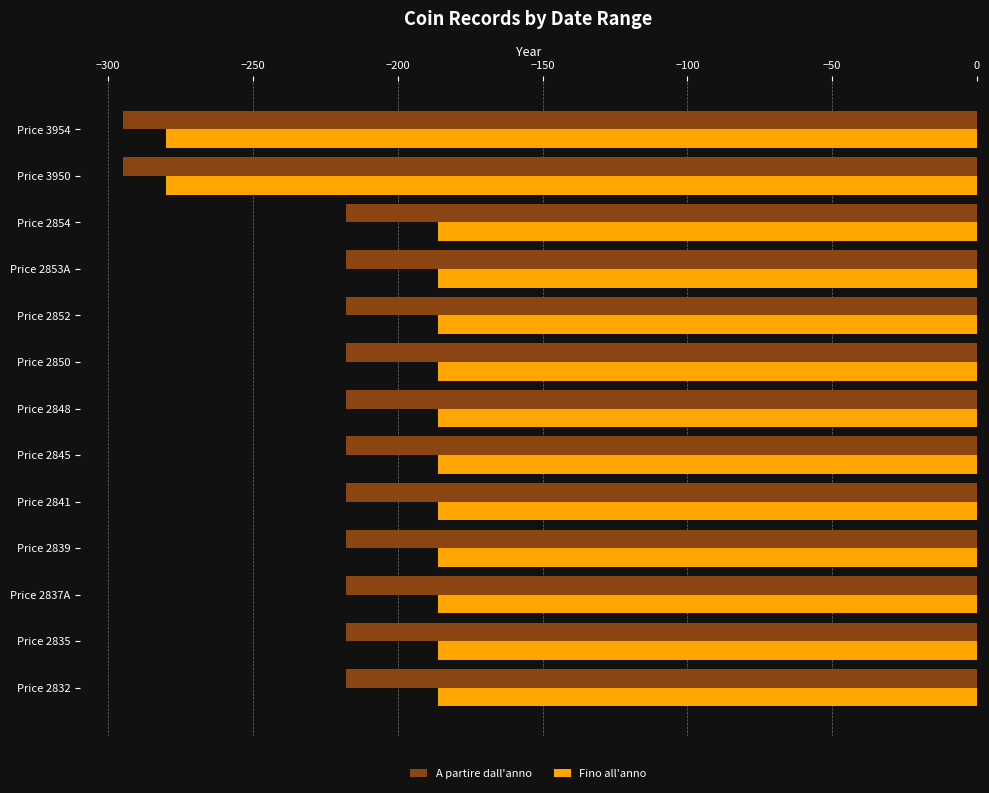

The value of A partire dall'anno at Price 2839 is -328. True or false?

False